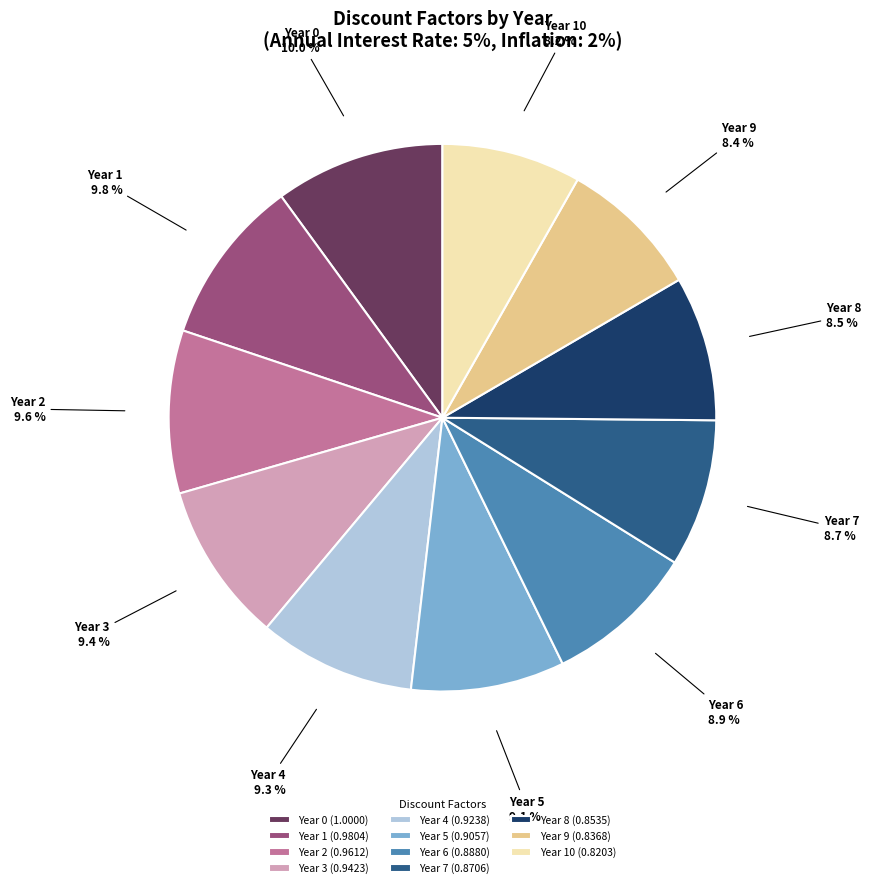

What percentage is NOT represented by Year 3?

90.6%